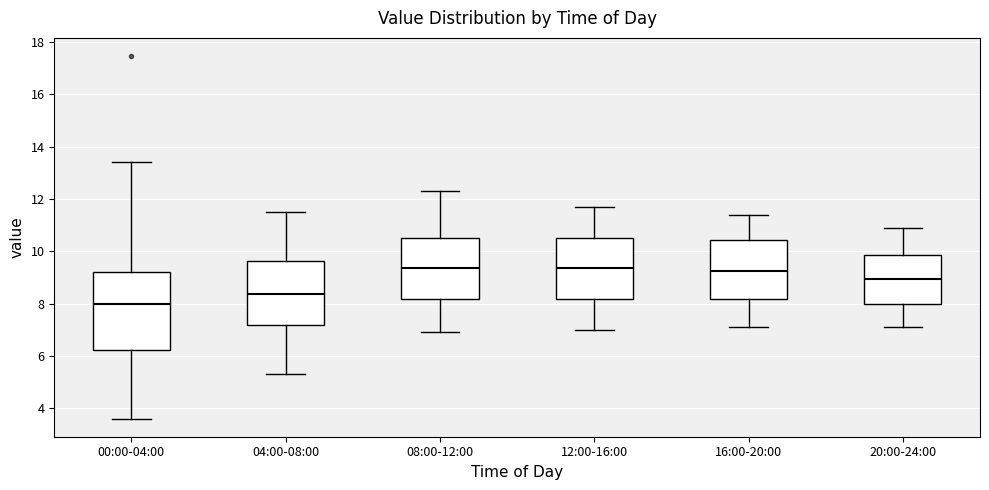

Which box is the tallest, from its lower edge to its upper edge?

00:00-04:00